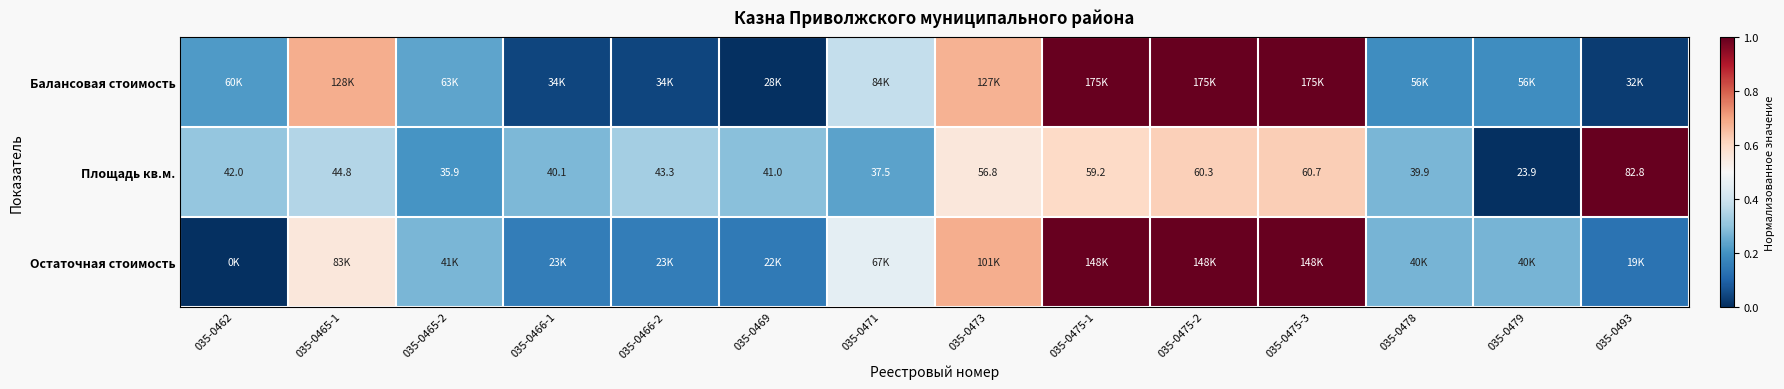

True or false: Балансовая стоимость has a value of 0.4 at 035-0465-2.

False